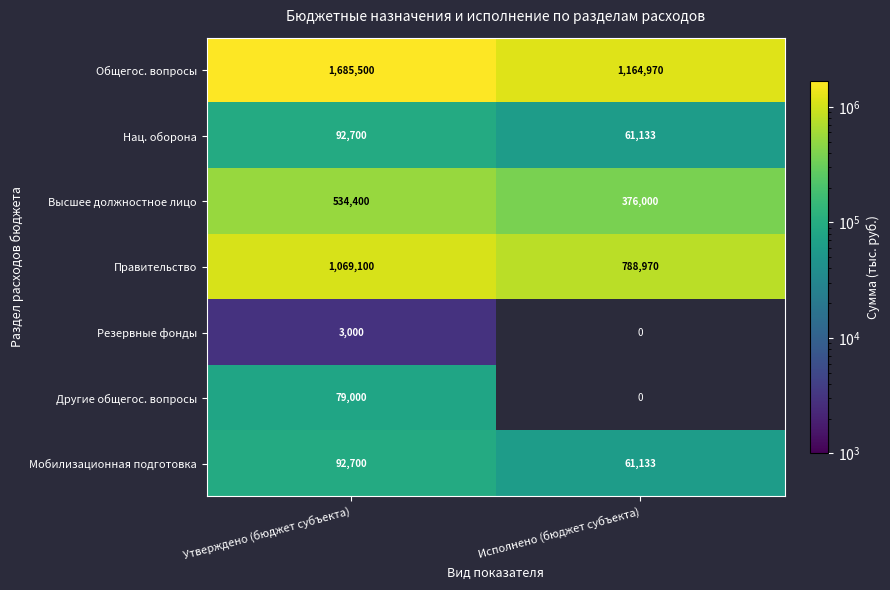

At how many categories does at least one series exceed 736132?

2